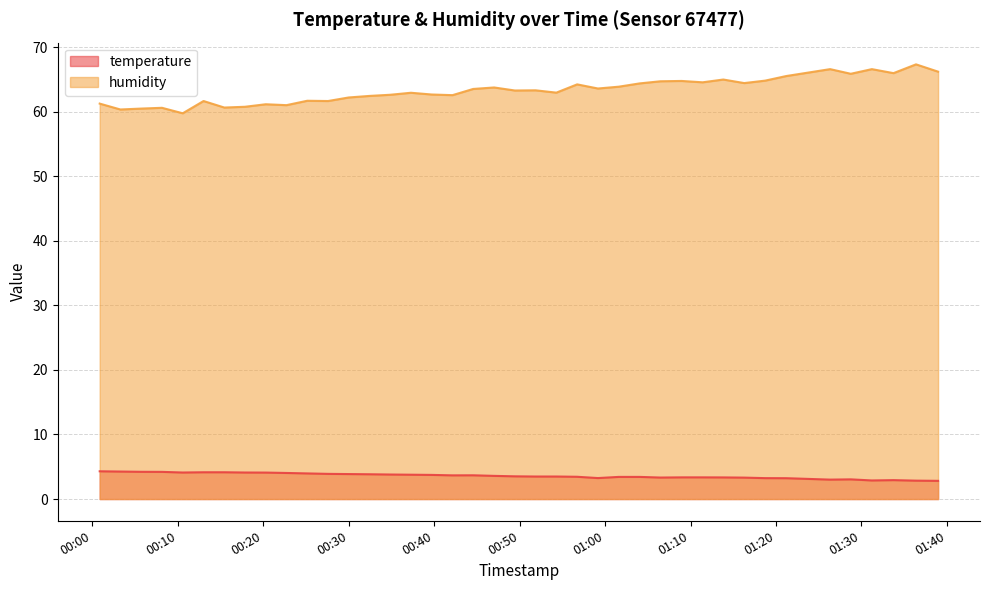

True or false: temperature and humidity cross at least once.

False